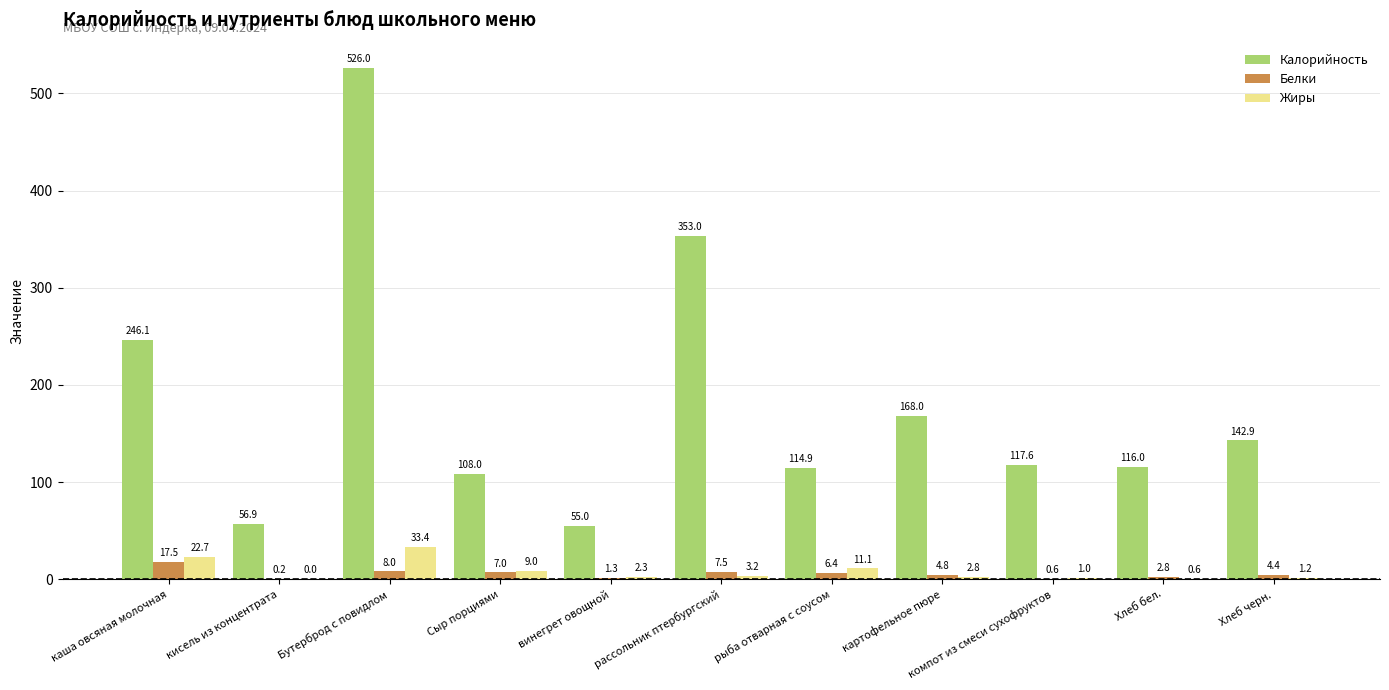

What value does the Жиры series have at винегрет овощной?

2.3